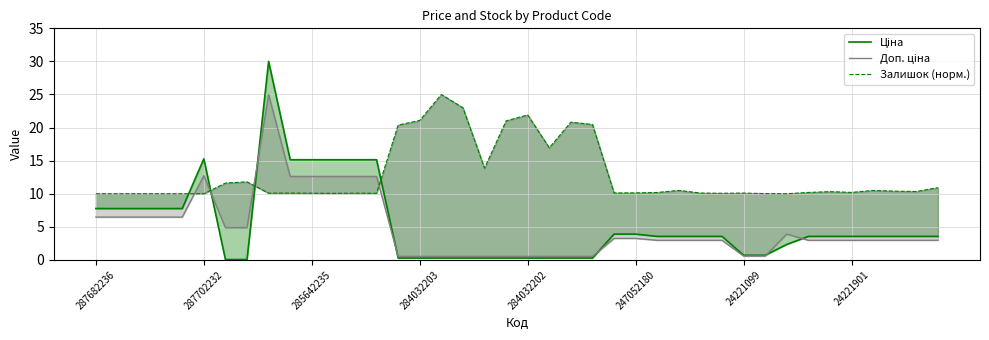

How many lines are shown in the chart?

3